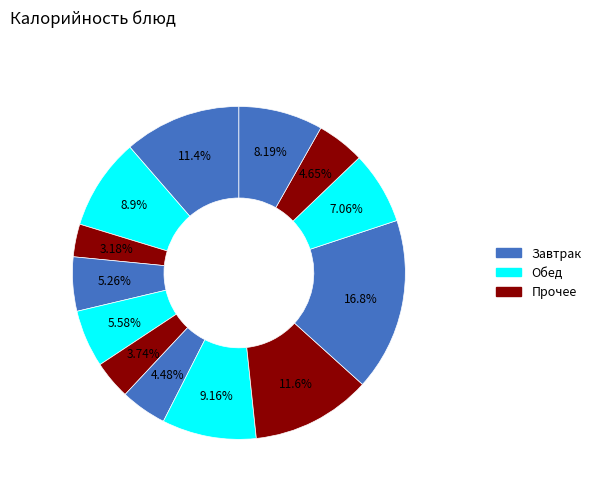

How many segments does this pie chart have?

13